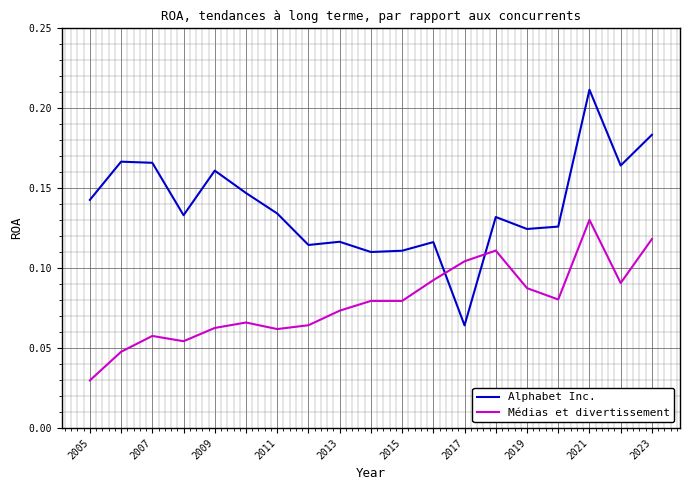

Which series ends up on top after the final intersection of Médias et divertissement and Alphabet Inc.?

Alphabet Inc.